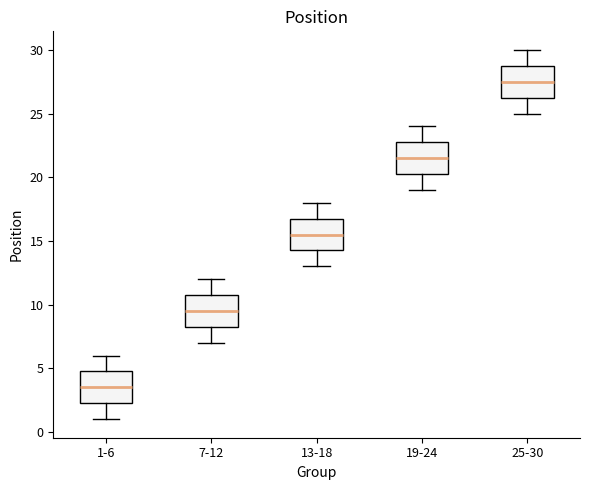

Which box's median line is the highest?

25-30